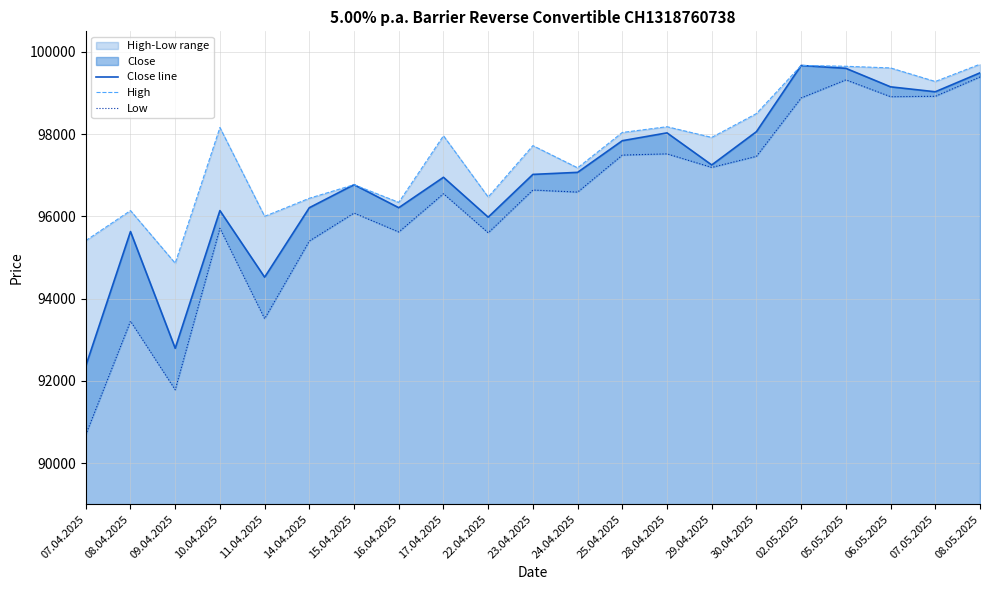

At how many categories does at least one series exceed 95945?

19